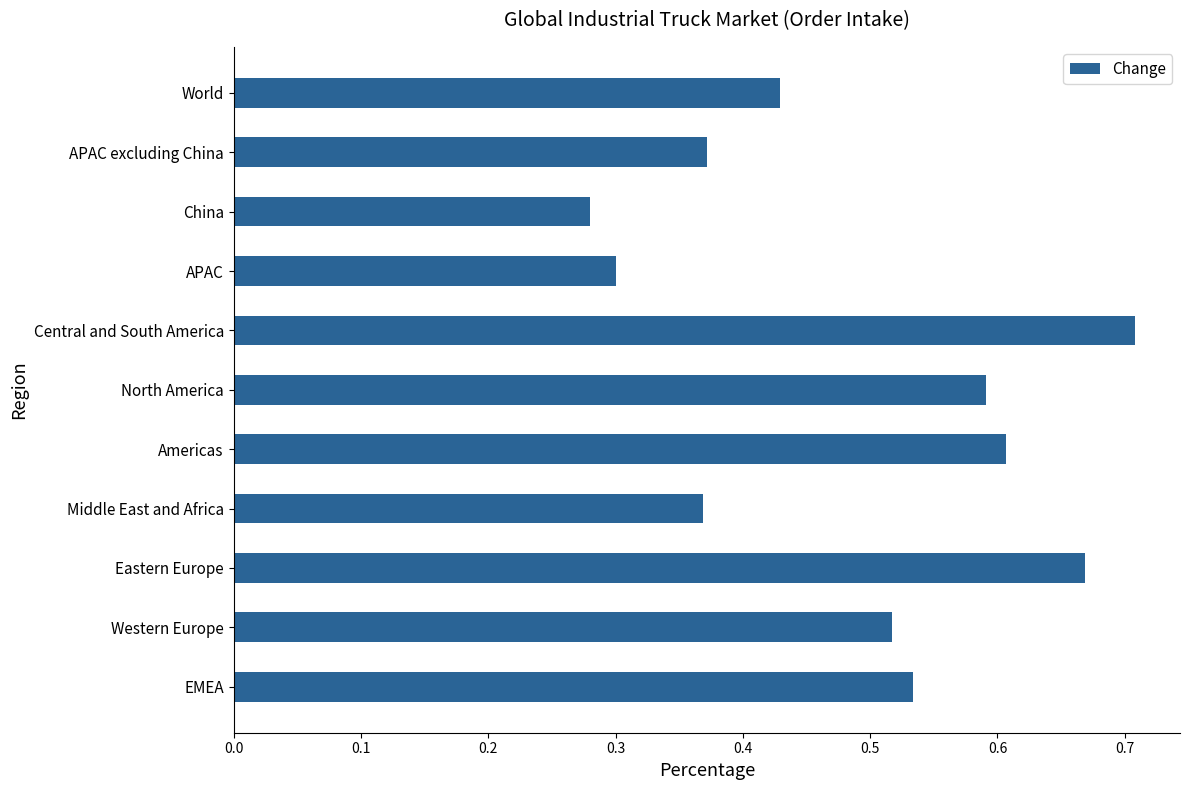

How many bars are there in total?

11